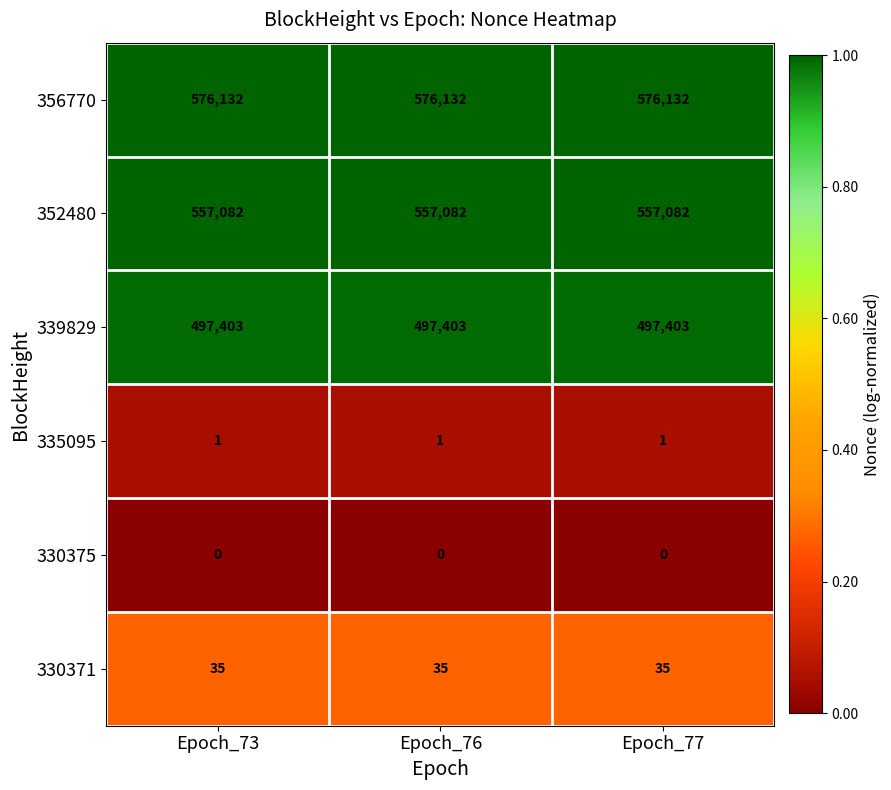

What is the spread (max minus min) of values at Epoch_77?

576132